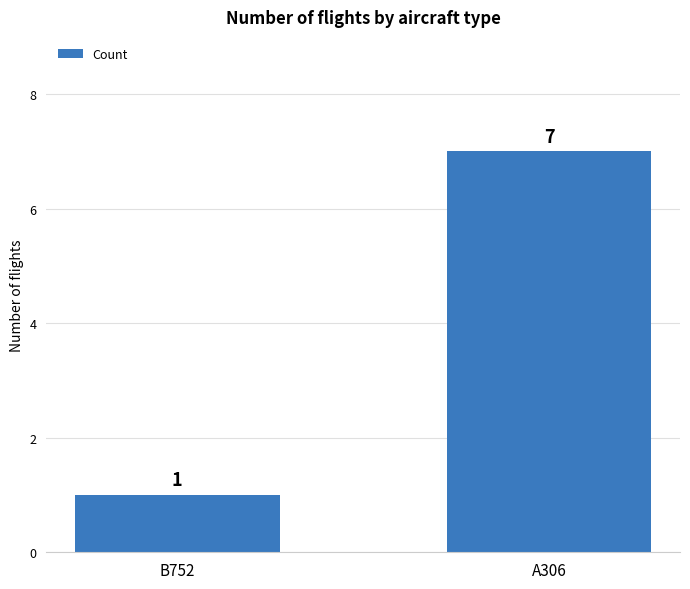

What position from the left is A306?

2